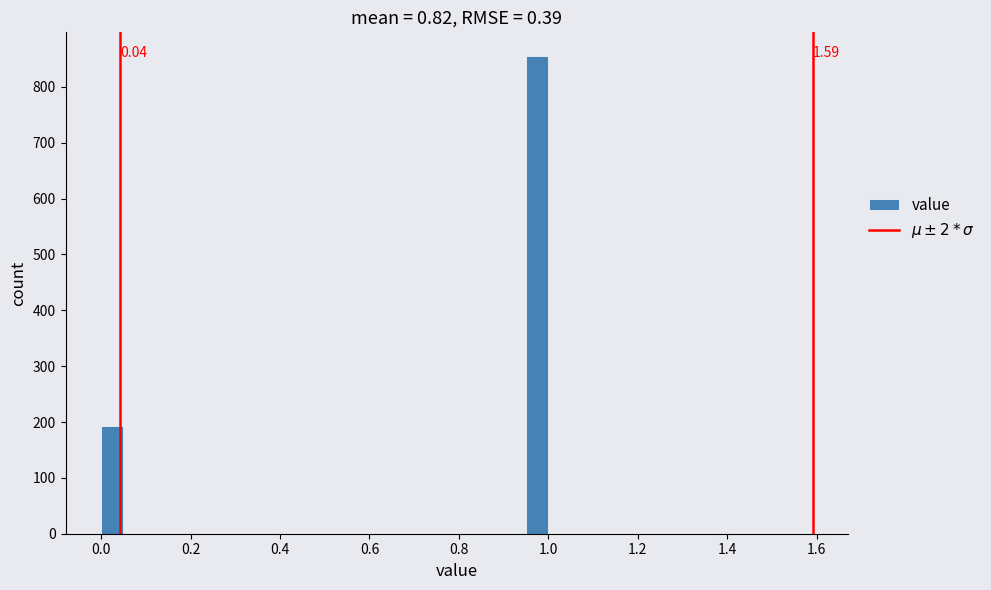

Read against the x-axis, roughly where is the centre of the tallest bar?

0.98